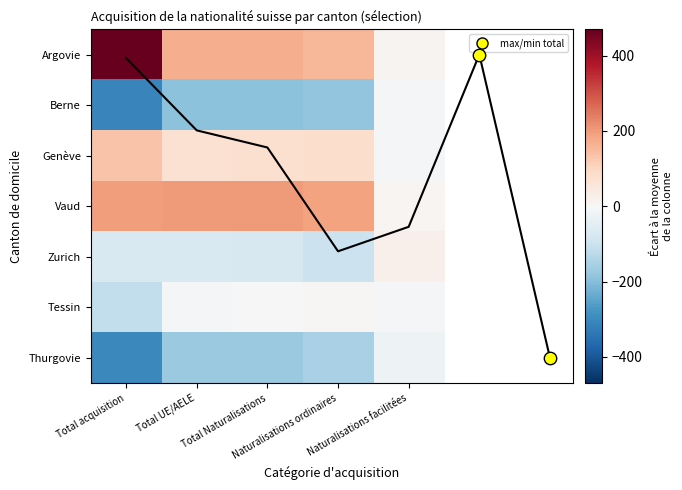

Which series has the largest total across all categories?

Argovie